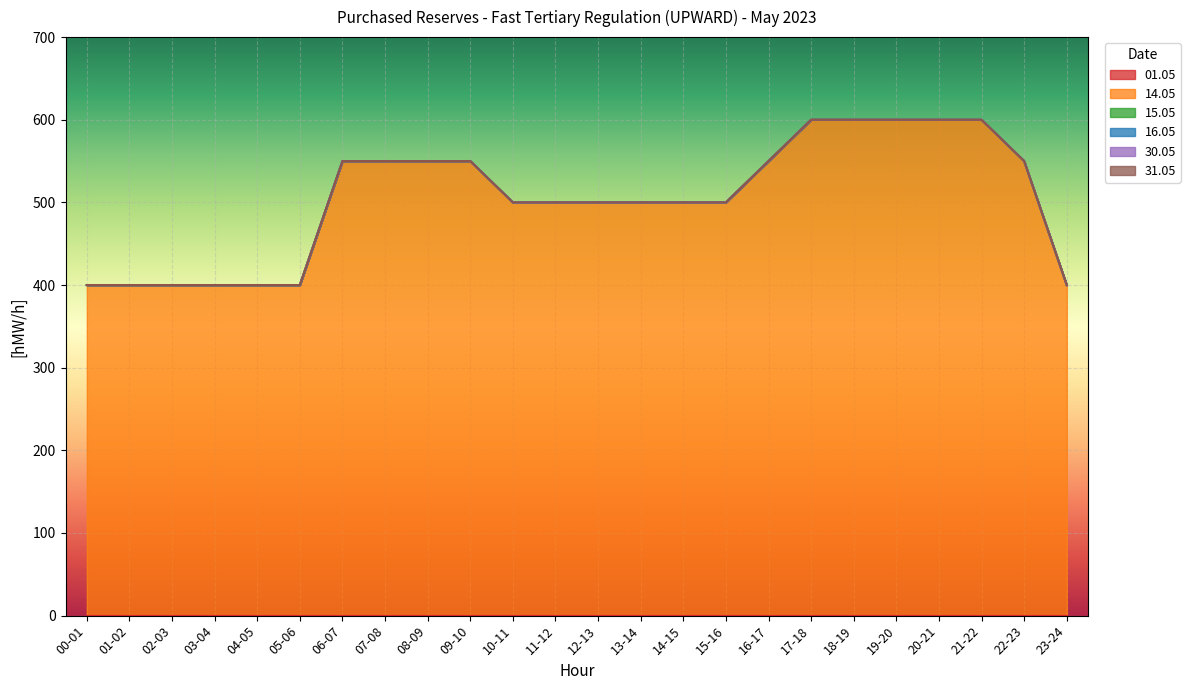

At 03-04, list the series in order from smallest to largest.

01.05, 15.05, 16.05, 30.05, 31.05, 14.05